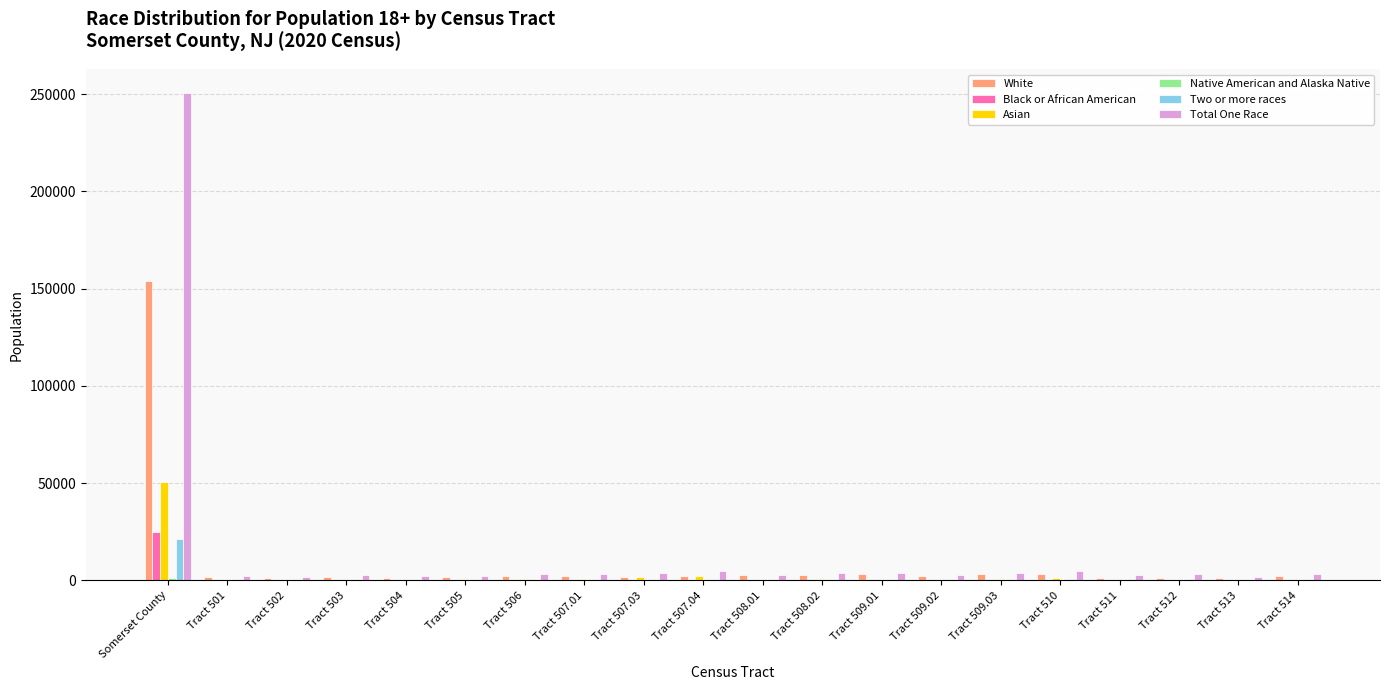

What is the greatest value displayed?

250406